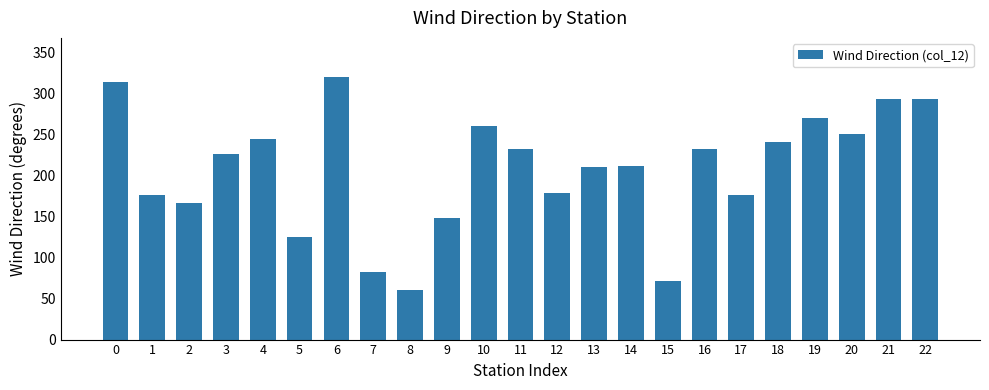

What is the value of the 23rd bar from the left?

294